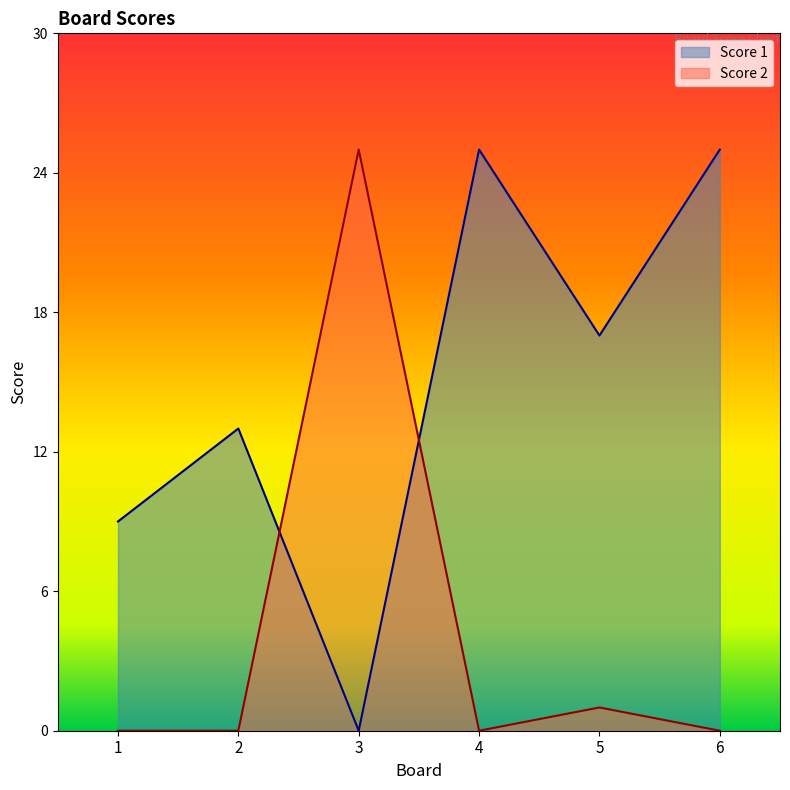

Reading left to right, what are all the values shown in this chart?

Score 1: 9	13	0	25	17	25
Score 2: 0	0	25	0	1	0